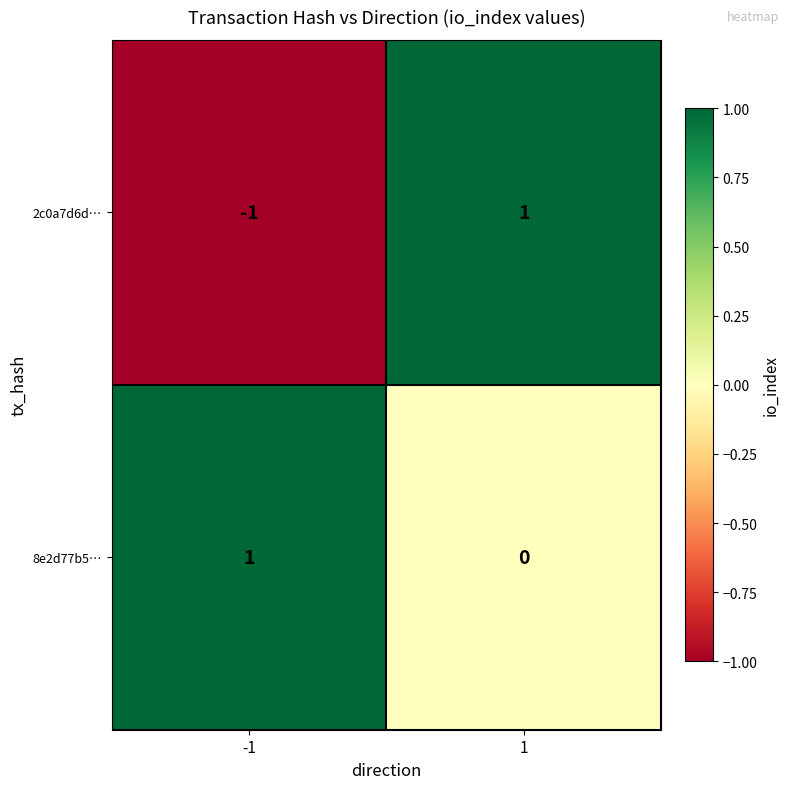

What is the maximum value shown in the chart?

1